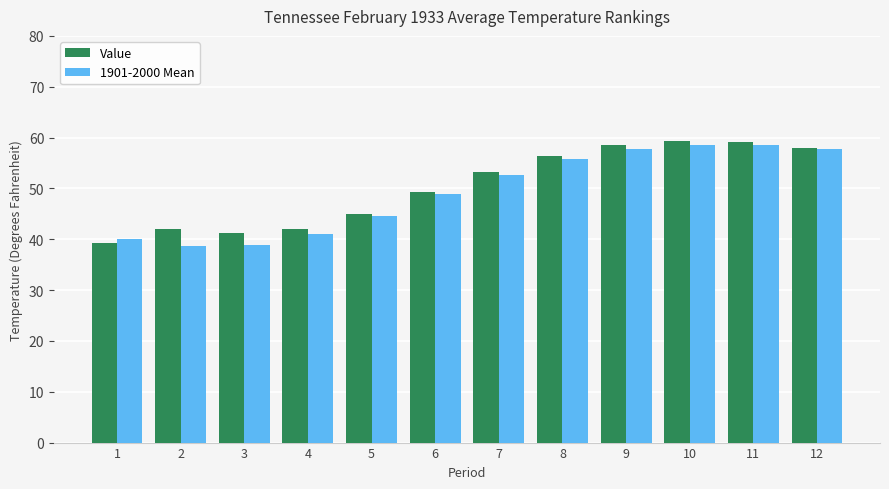

At 2, list the series in order from smallest to largest.

1901-2000 Mean, Value